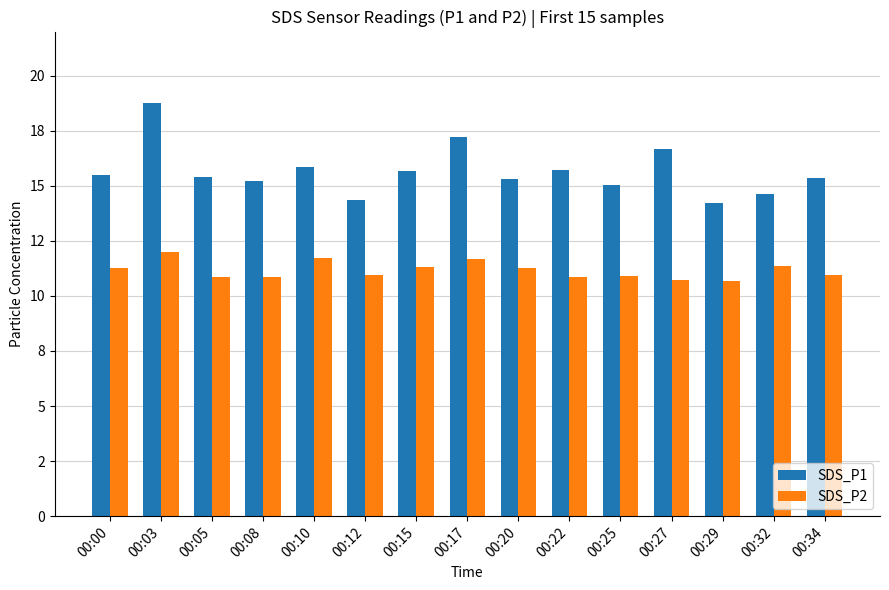

Where is SDS_P1 nearest to the value 16?

00:10